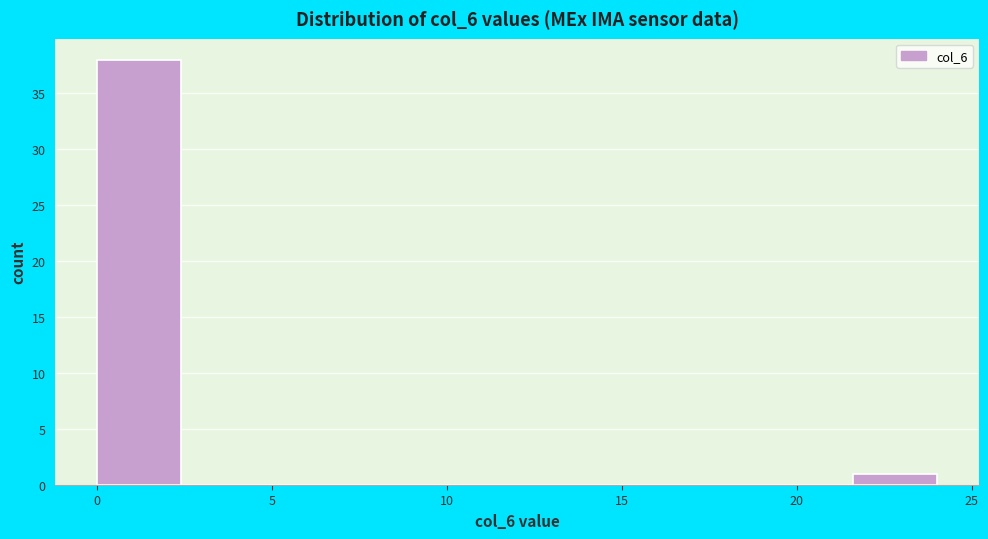

Which range on the x-axis has the tallest bar?

0.0 to 2.4